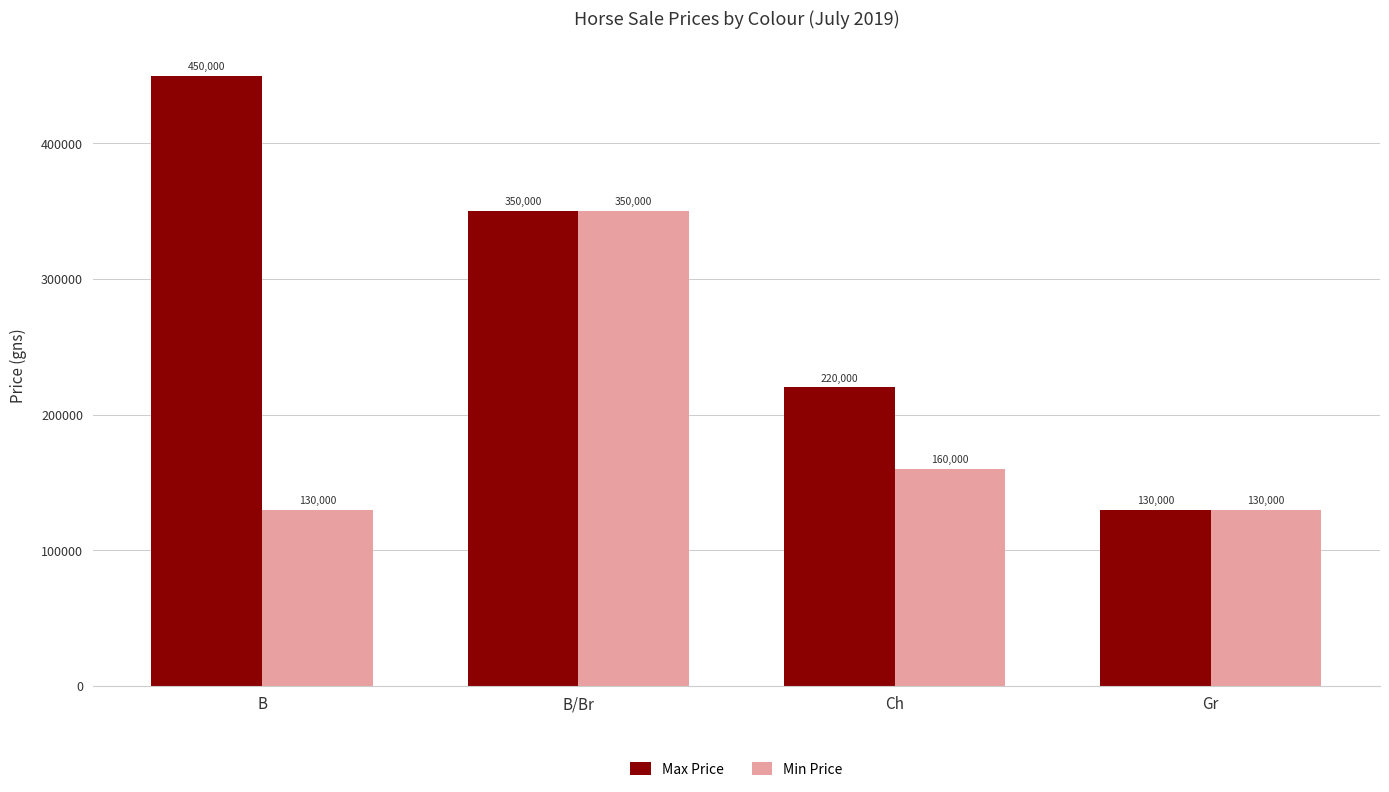

Reading left to right, transcribe all the data shown in this chart.

Max Price: B=450000	B/Br=350000	Ch=220000	Gr=130000
Min Price: B=130000	B/Br=350000	Ch=160000	Gr=130000